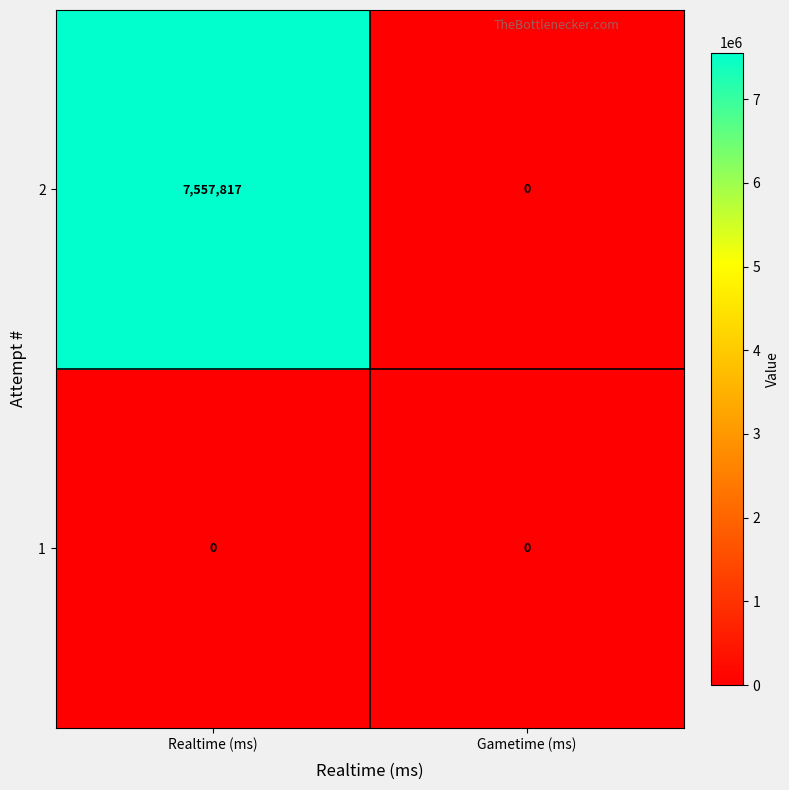

How many series are shown in this chart?

2